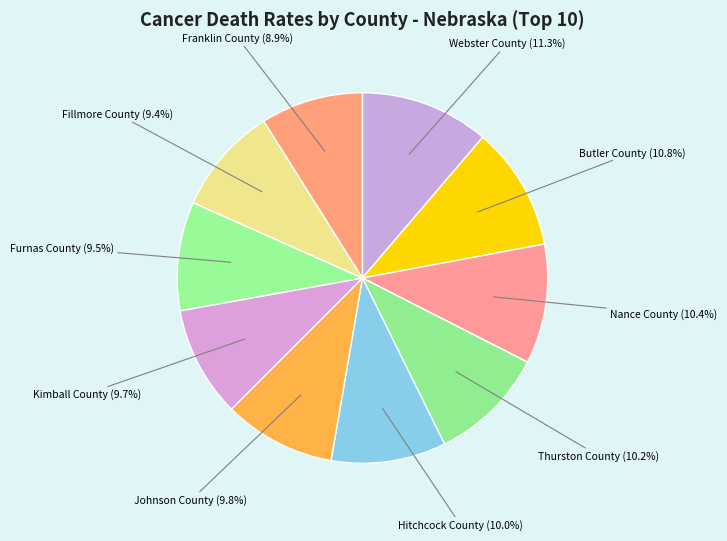

Does any single category account for the majority?

No